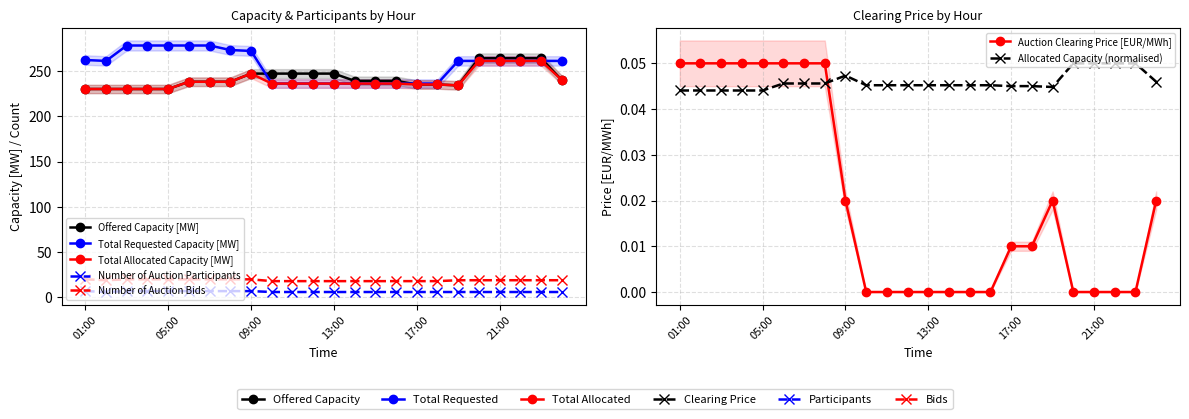

In Number of Auction Participants, how many points are lower than both neighbors (excluding endpoints)?

1